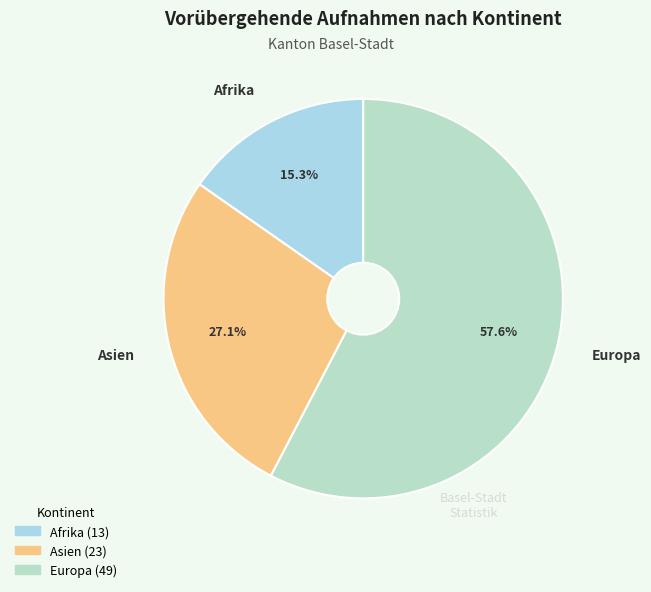

Rank the categories by value from highest to lowest.

Europa, Asien, Afrika